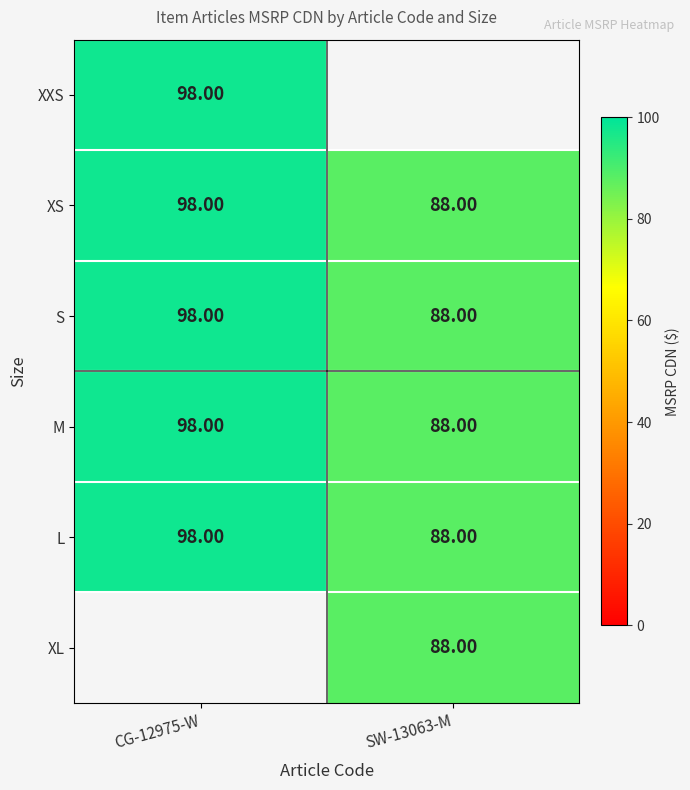

Is the value of M at SW-13063-M greater than the value of XXS at CG-12975-W?

No